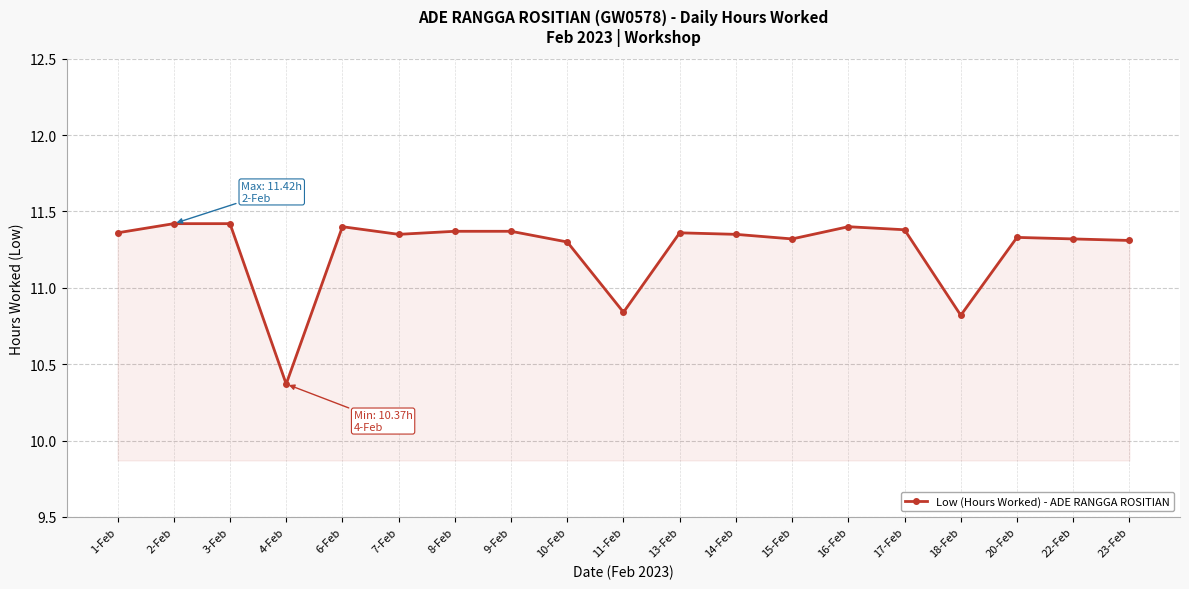

Which category has the lowest value across all series?

4-Feb